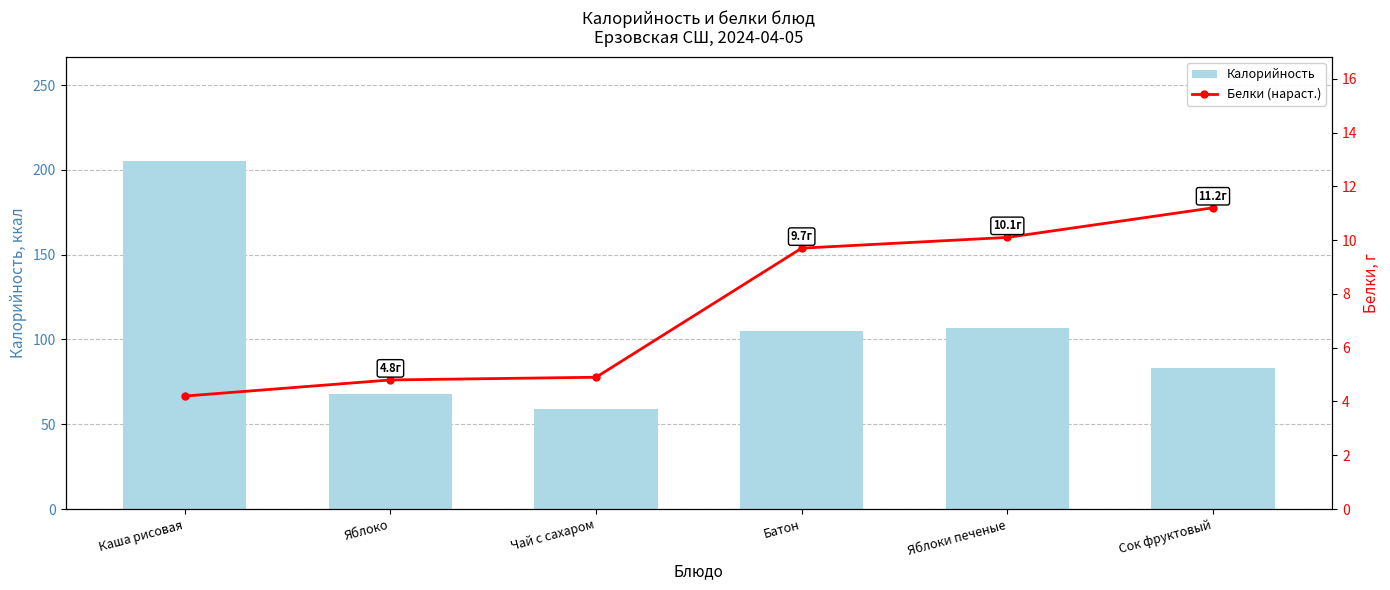

What is the minimum value for Калорийность?

59